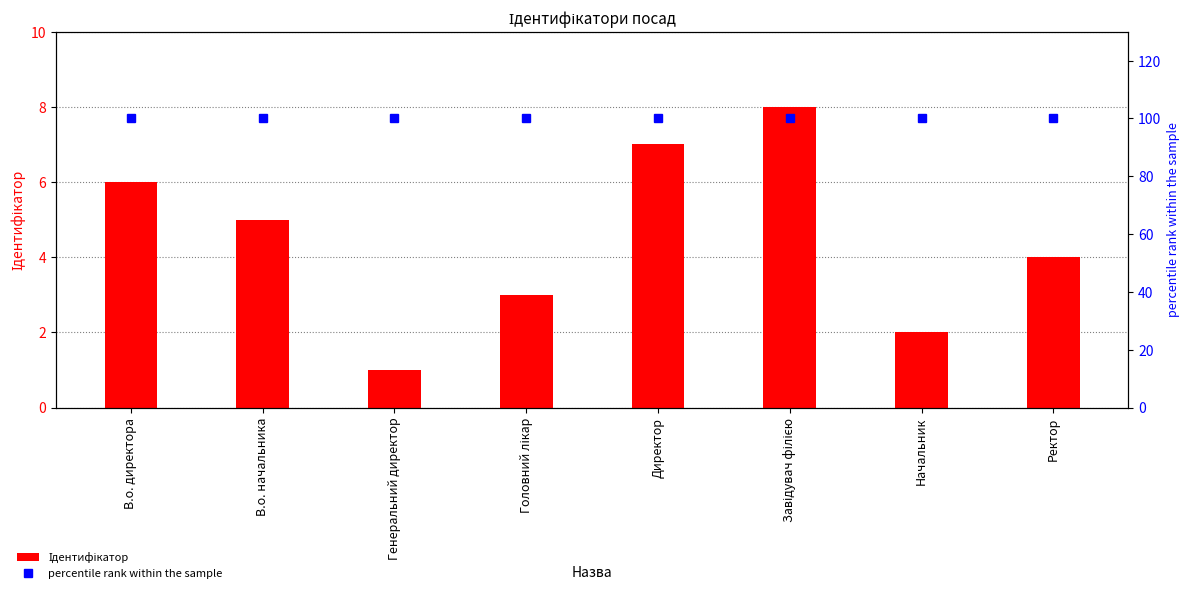

Reading left to right, extract all data points from this chart.

Ідентифікатор: В.о. директора=6	В.о. начальника=5	Генеральний директор=1	Головний лікар=3	Директор=7	Завідувач філією=8	Начальник=2	Ректор=4
percentile rank within the sample: В.о. директора=100	В.о. начальника=100	Генеральний директор=100	Головний лікар=100	Директор=100	Завідувач філією=100	Начальник=100	Ректор=100